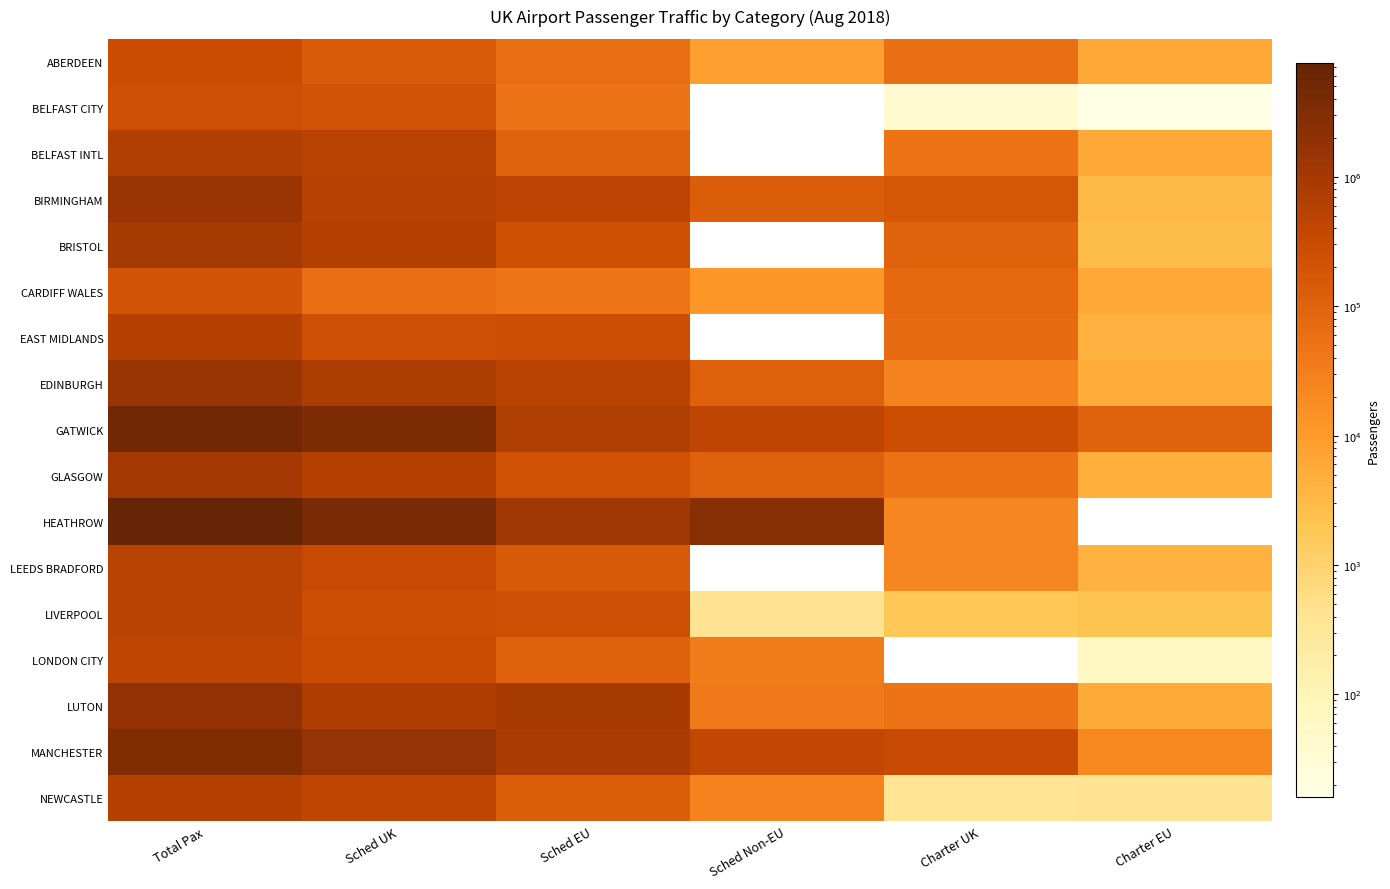

Between Sched Non-EU and Charter UK, which is larger?

Charter UK